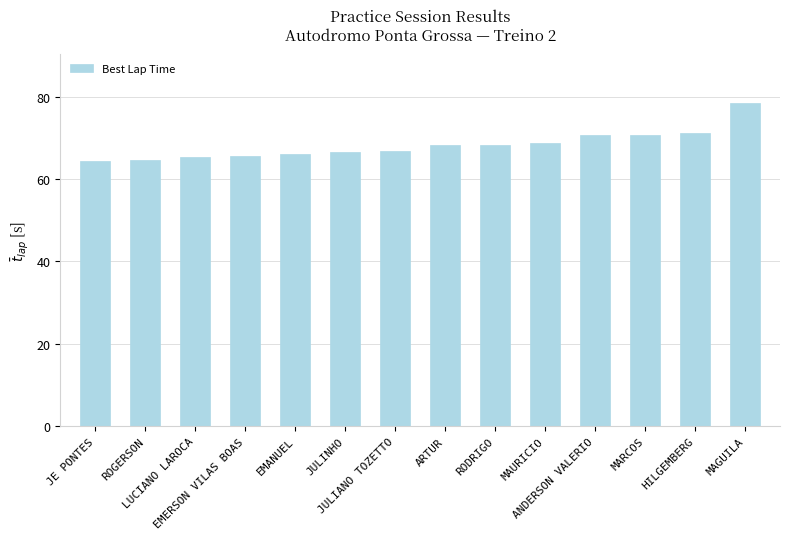

What is the difference between the values at EMANUEL and MARCOS?

4.5